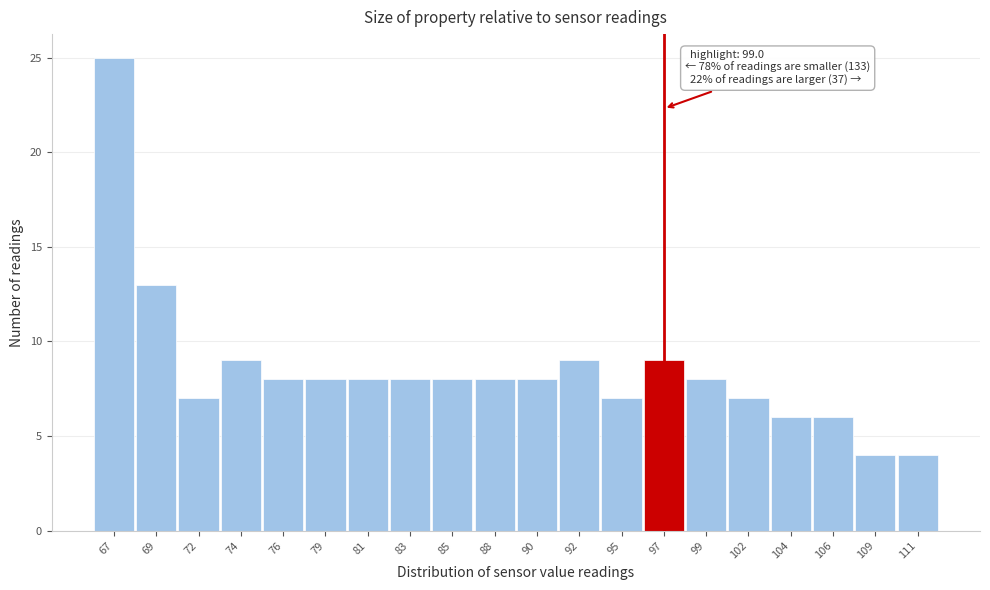

Reading left to right, extract all data points from this chart.

25	13	7	9	8	8	8	8	8	8	8	9	7	9	8	7	6	6	4	4